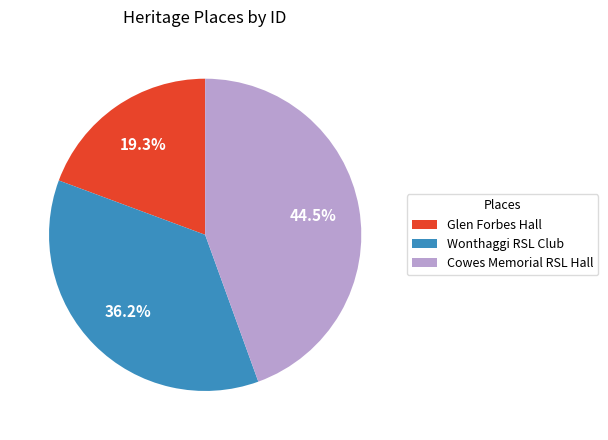

Does Cowes Memorial RSL Hall represent more than half of the total?

No